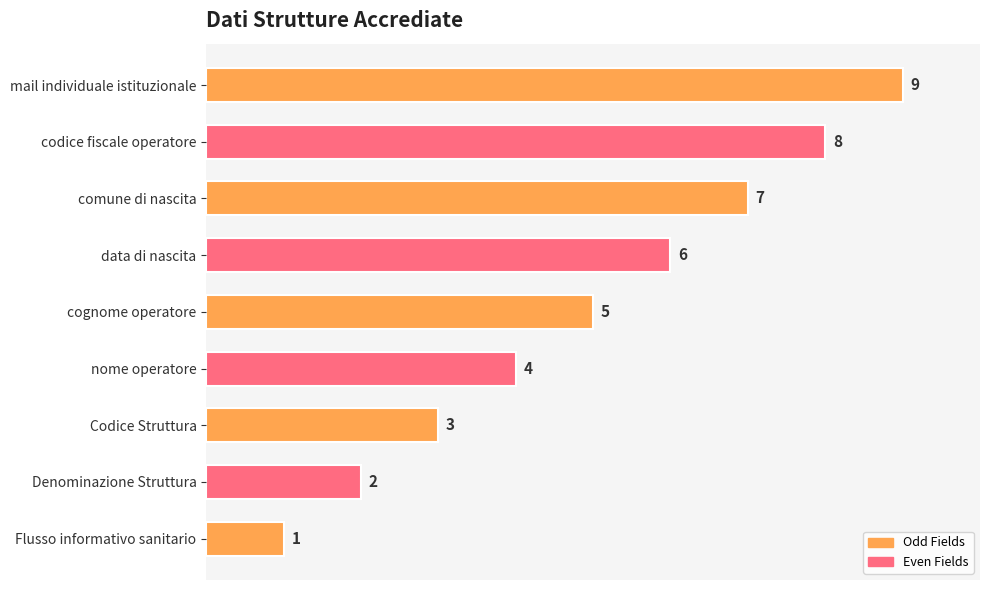

What is the sum of all values?

45